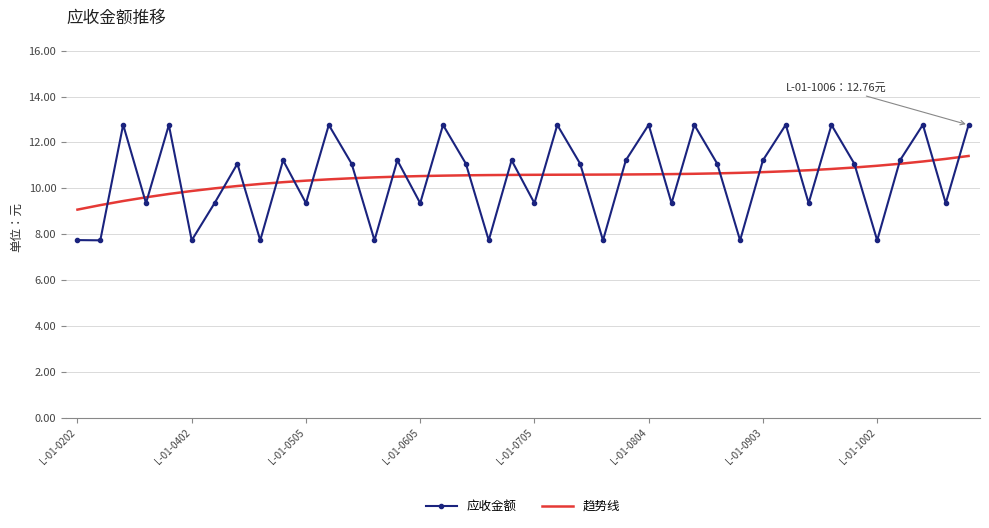

What is the maximum value for 趋势线?

11.4